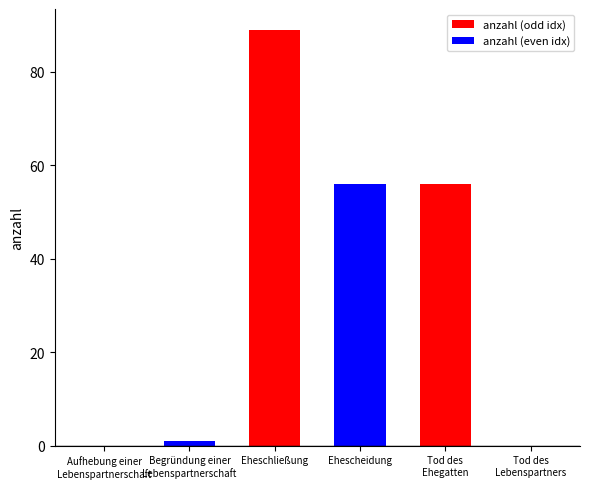

List the labels in order of value, smallest first.

Aufhebung einer
Lebenspartnerschaft, Tod des
Lebenspartners, Begründung einer
Lebenspartnerschaft, Ehescheidung, Tod des
Ehegatten, Eheschließung